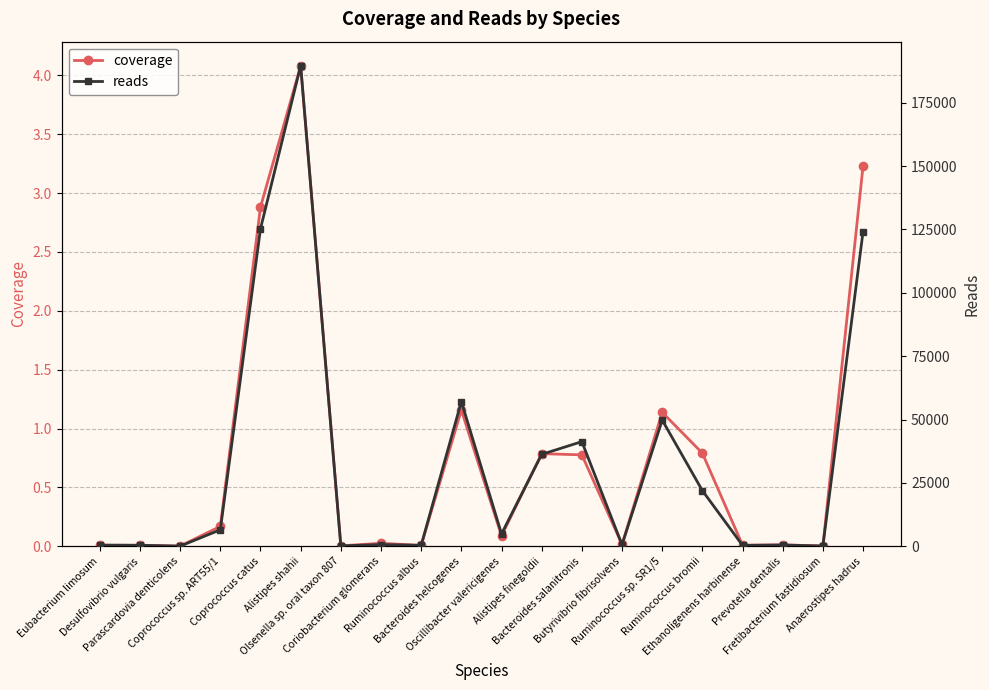

List the series in order of their peak value, highest first.

reads, coverage